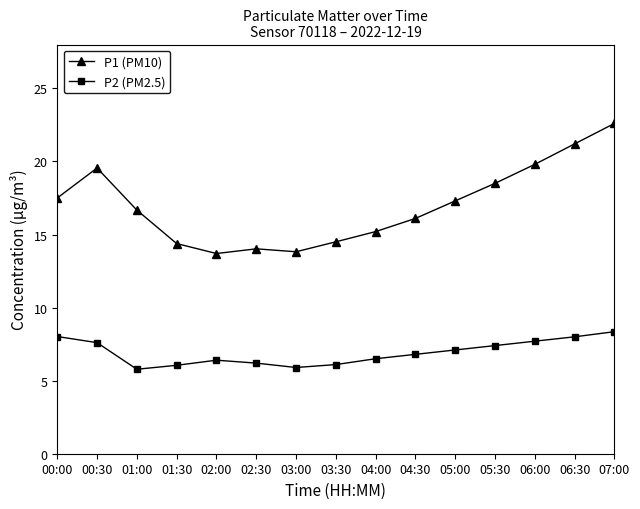

What is the maximum value shown in the chart?

22.6